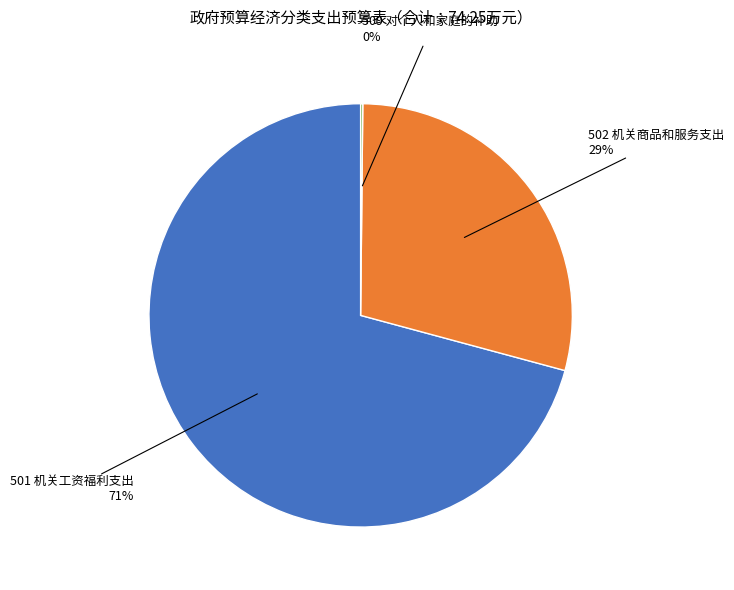

Does any single category account for the majority?

Yes